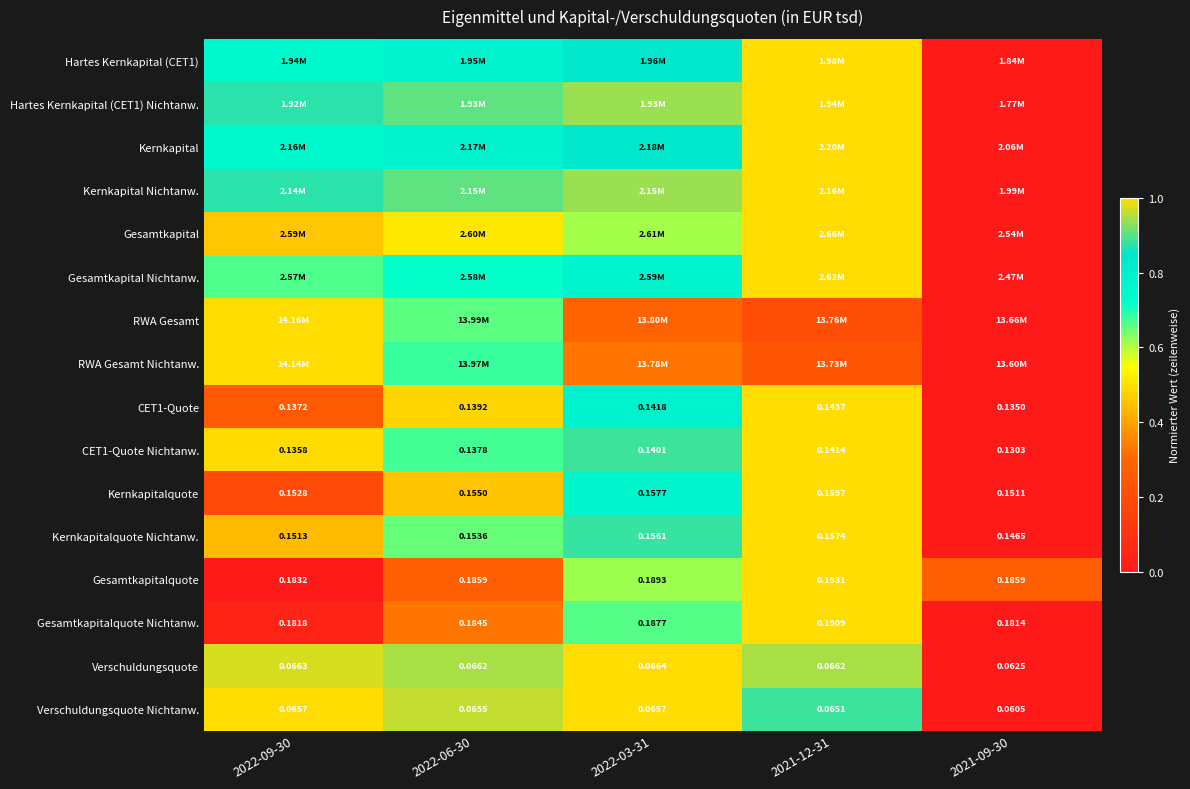

Count the number of data series in this chart.

16